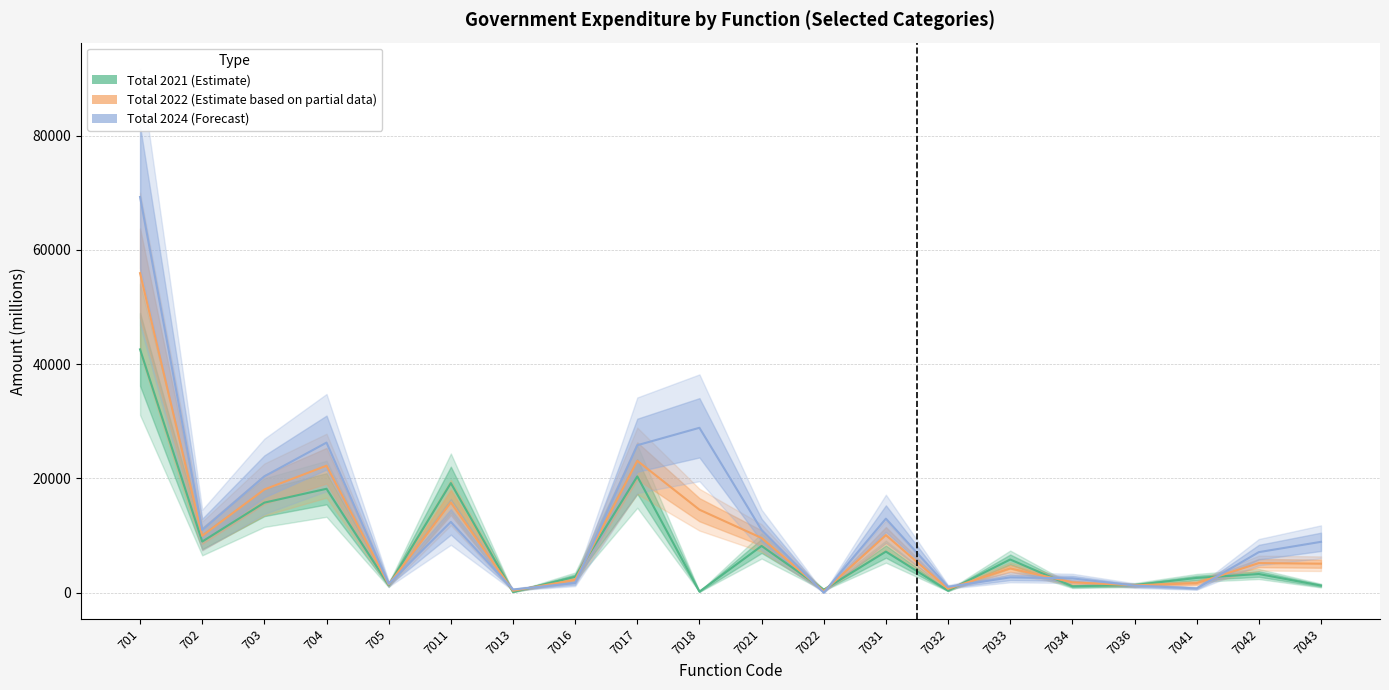

What is the sum of the Total 2022 (Estimate based on partial data) values at 703 and 7016?

20281.1